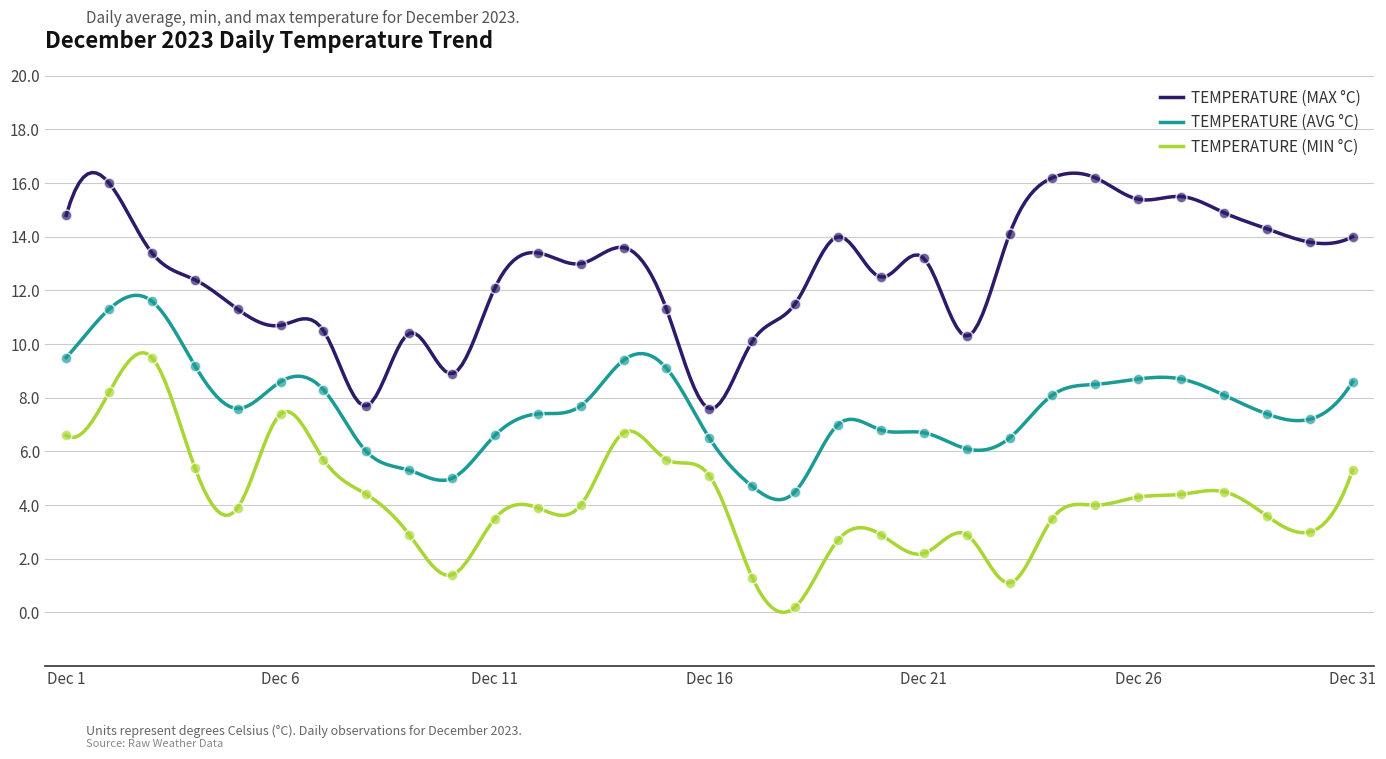

What is the total value across all series at Dec 14?

29.7